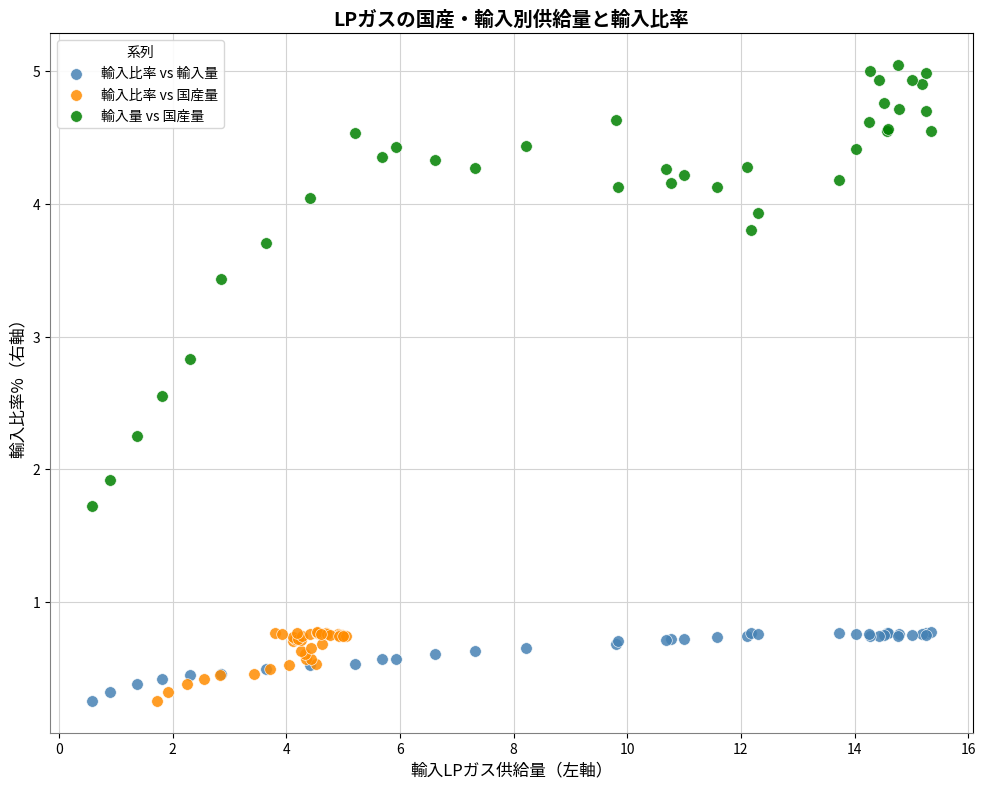

Which series reaches the maximum Y coordinate?

輸入量 vs 国産量